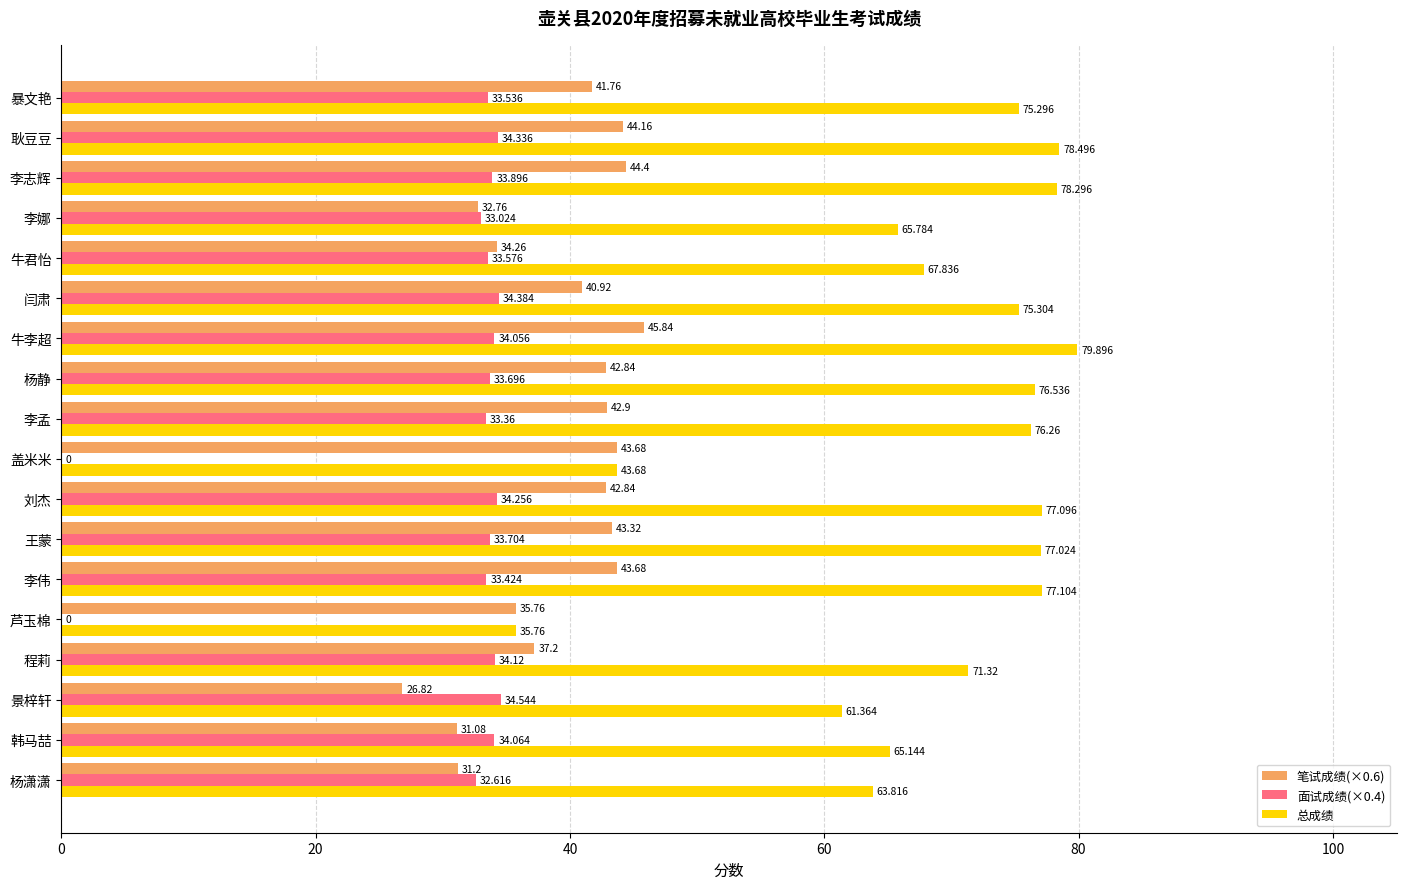

How many distinct data groups are displayed?

3